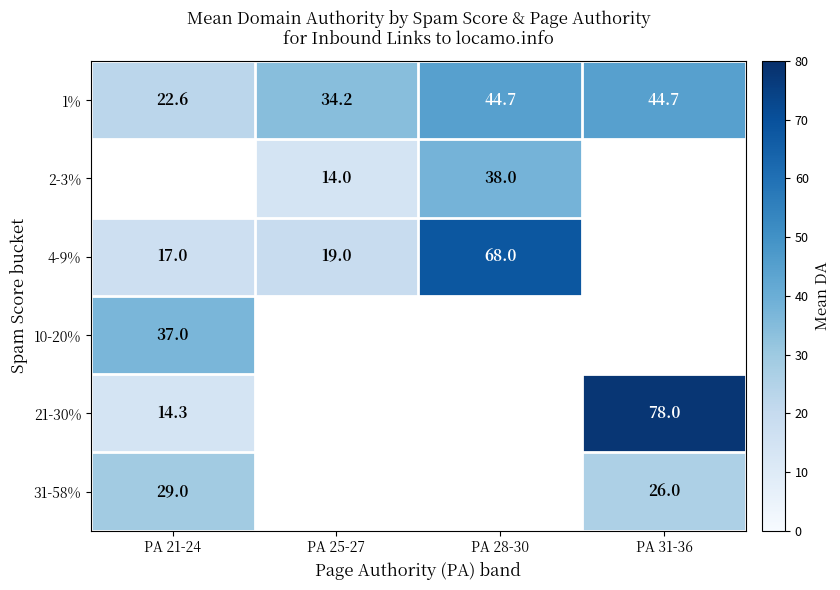

The value of 31-58% at PA 31-36 is 17.7. True or false?

False